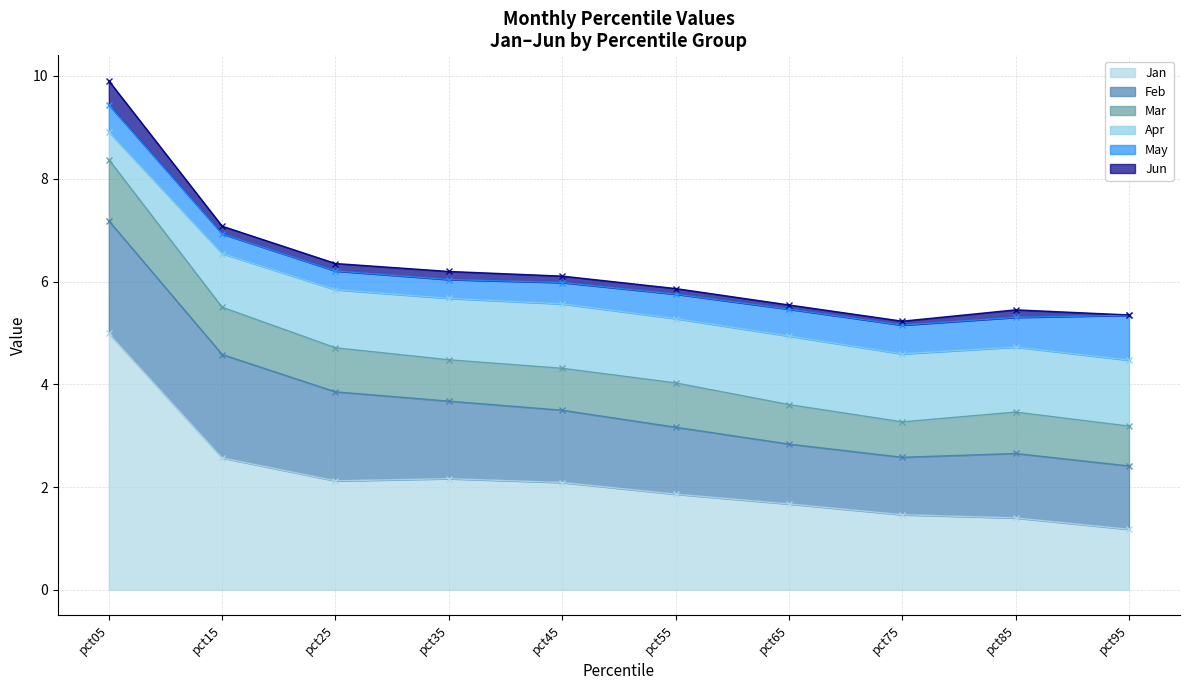

Does the chart have visible grid lines?

Yes